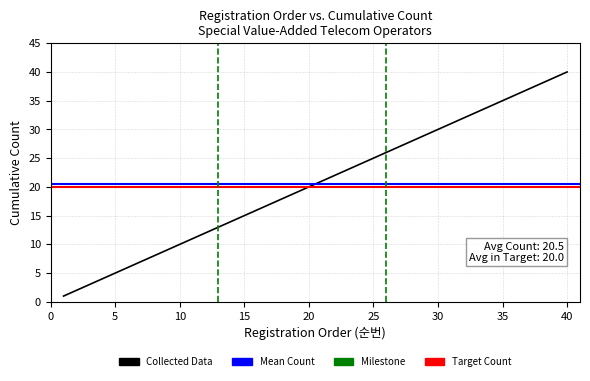

What is the value of the 23rd point from the left?

23